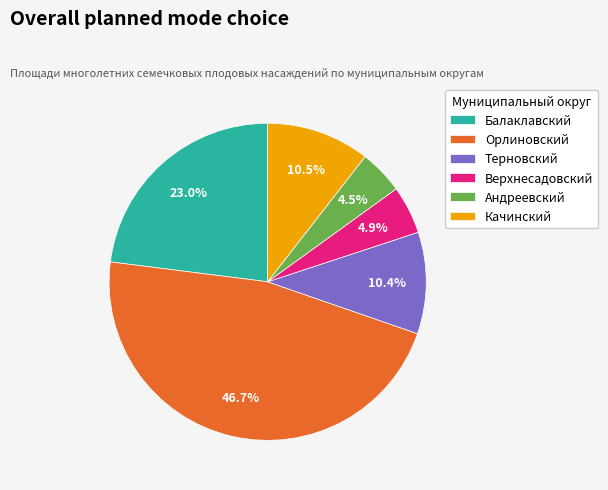

What is the largest slice in the pie chart?

Орлиновский